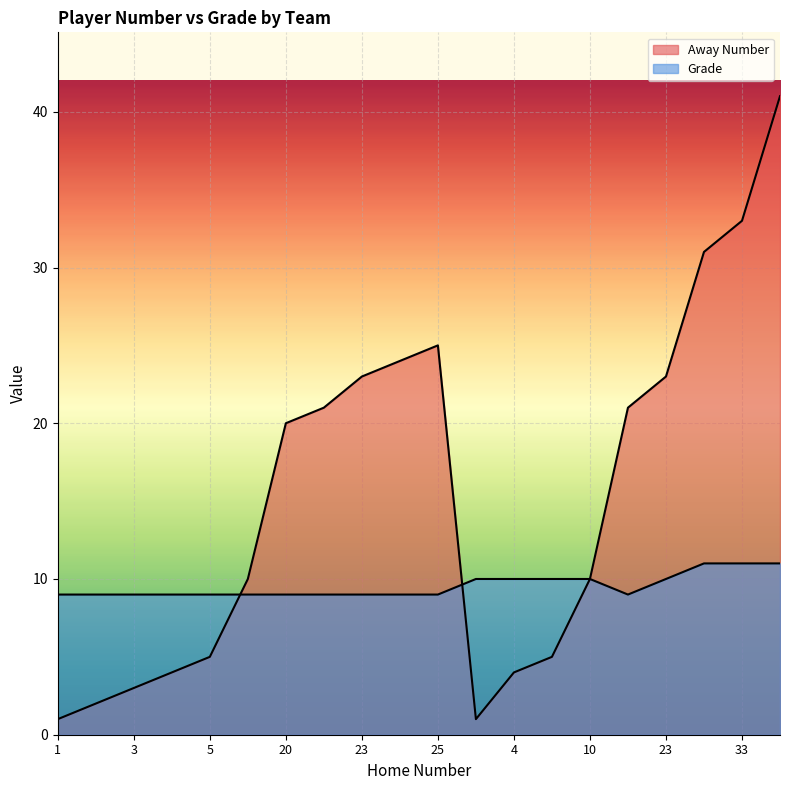

True or false: Grade has a value of 19 at 41.

False